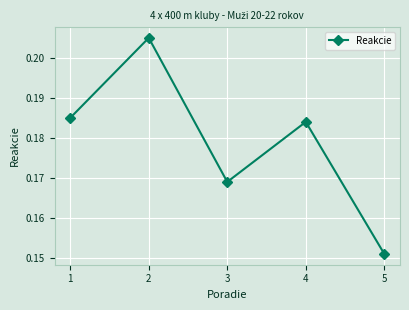

List the labels in order of value, smallest first.

5, 3, 4, 1, 2